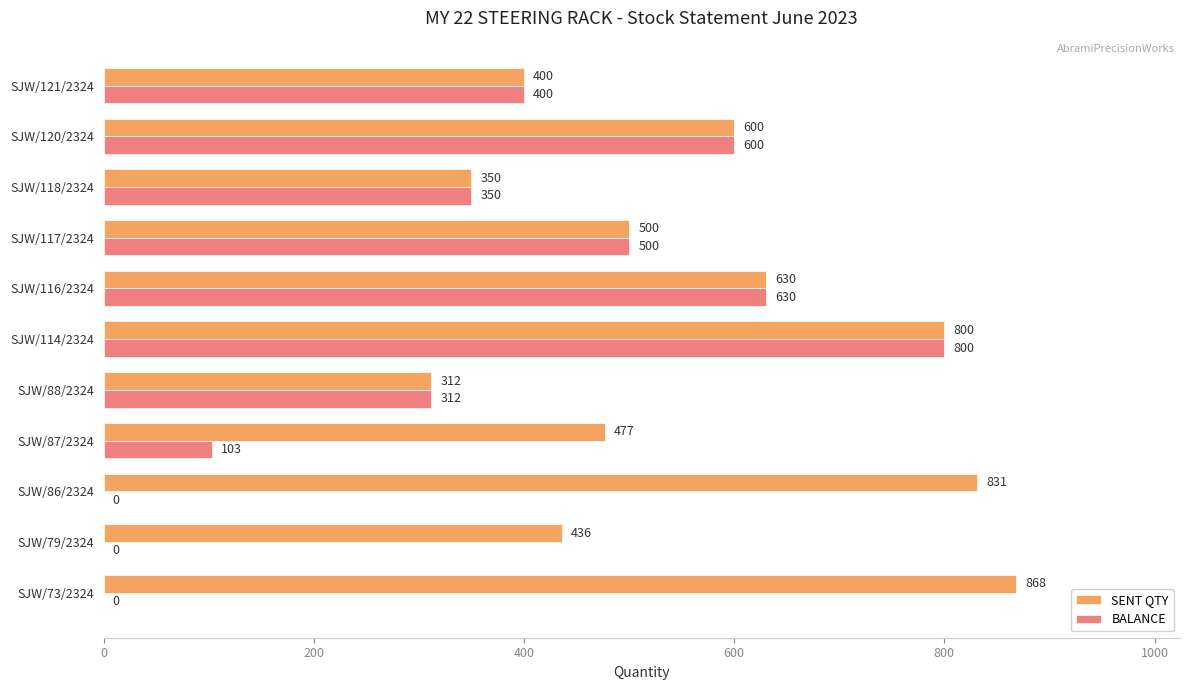

Where is SENT QTY nearest to the value 590?

SJW/120/2324